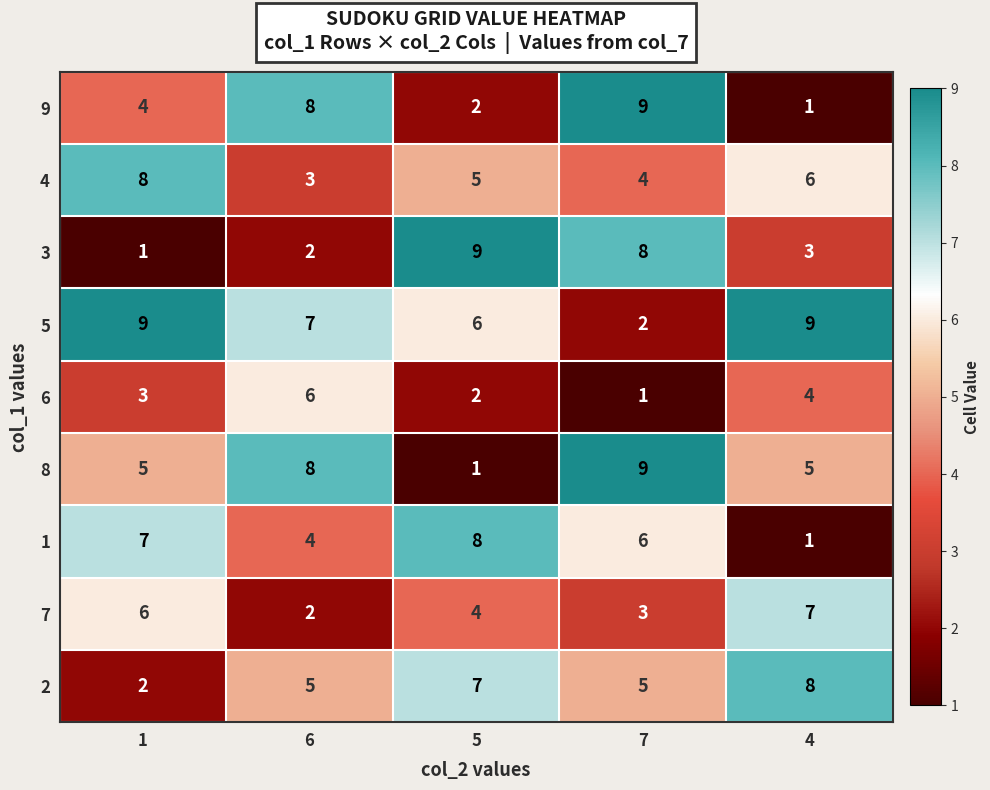

True or false: 9 has a value of 8 at 6.

True